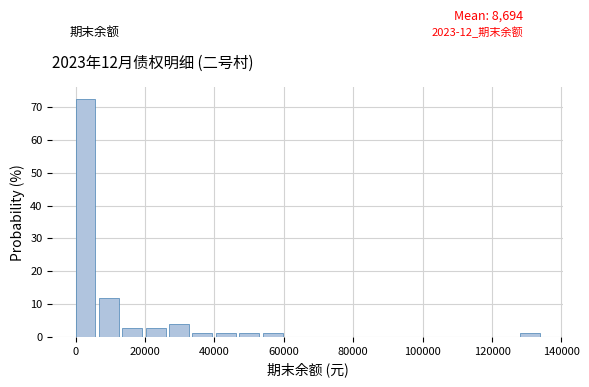

Around what value on the x-axis is the tallest bar? Give the approximate position of its centre, as read against the axis.

2000